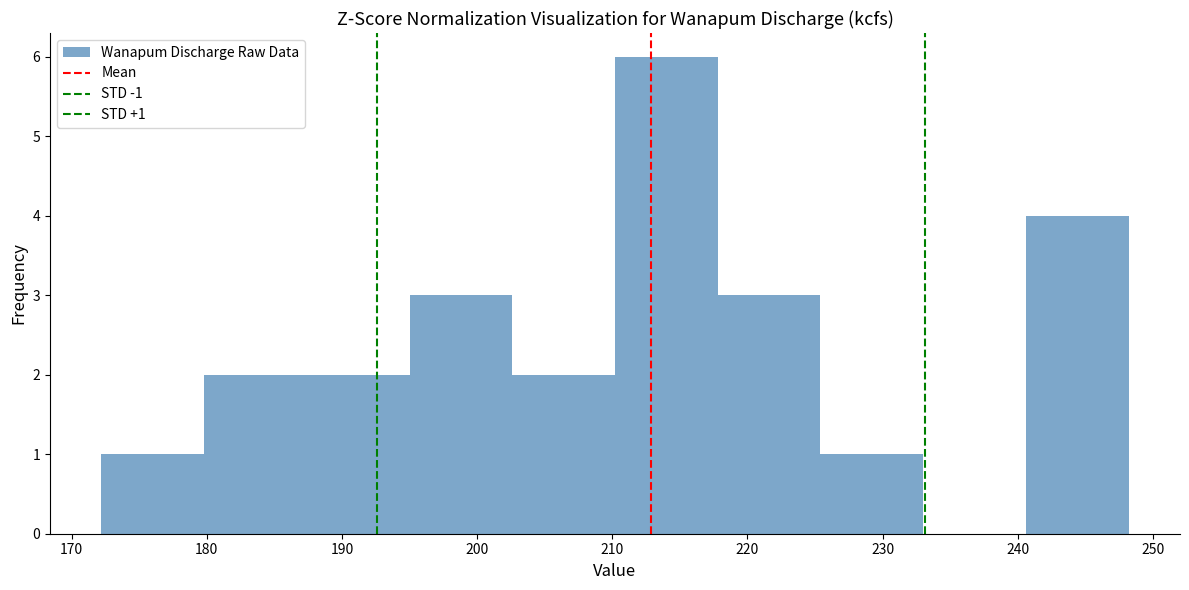

Over which range of the x-axis is the bar tallest?

210.2 to 217.8